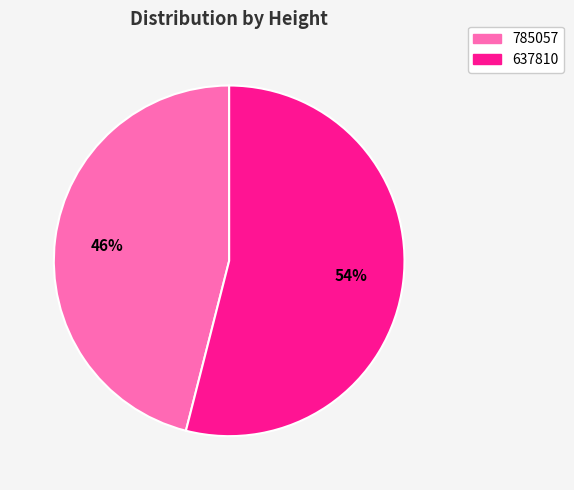

To the nearest percent, what portion does 785057 represent?

46%